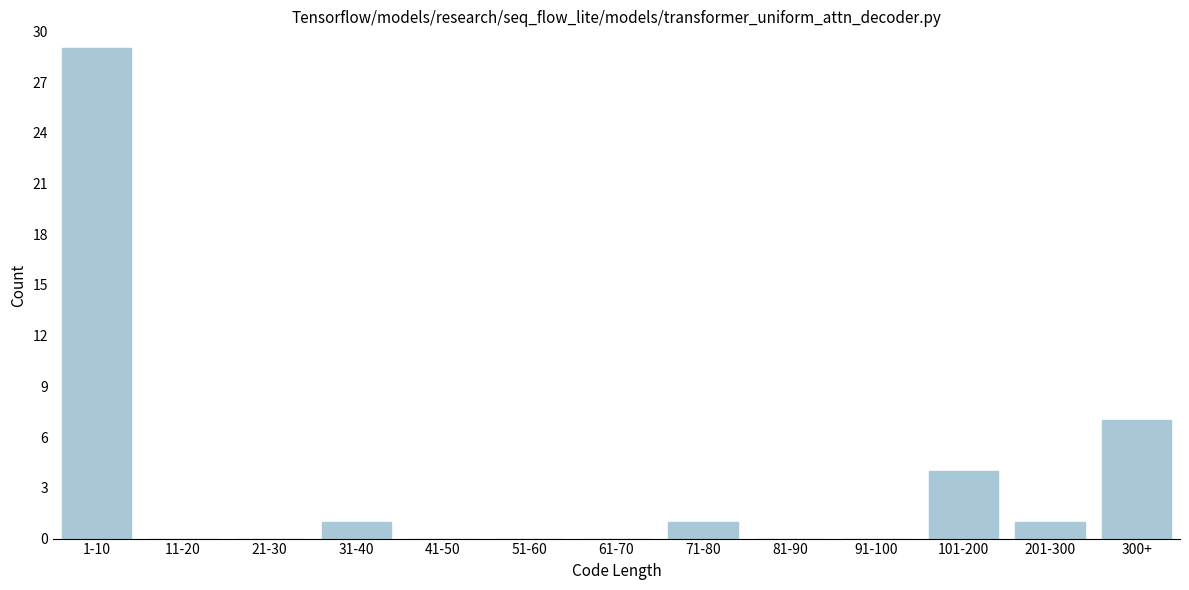

Reading left to right, transcribe all the data shown in this chart.

1-10=29	11-20=0	21-30=0	31-40=1	41-50=0	51-60=0	61-70=0	71-80=1	81-90=0	91-100=0	101-200=4	201-300=1	300+=7